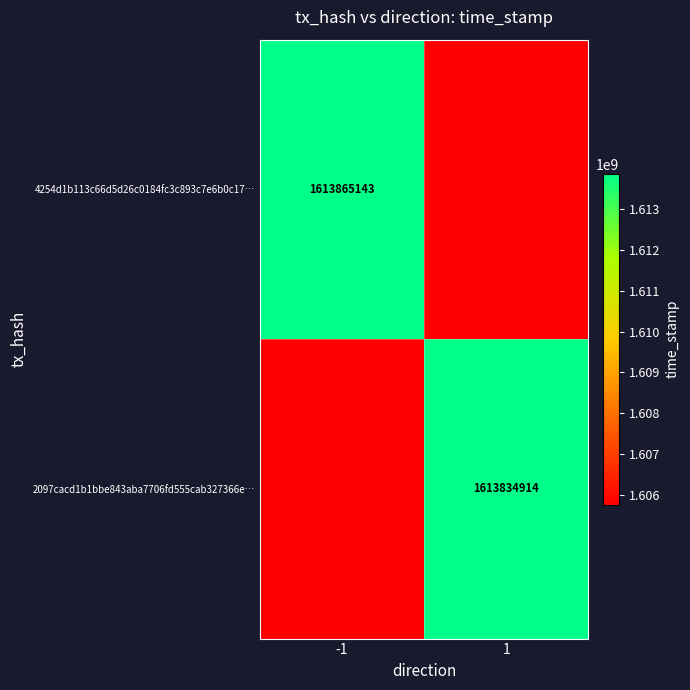

Is the value of 4254d1b113c66d5d26c0184fc3c893c7e6b0c17… at -1 greater than the value of 2097cacd1b1bbe843aba7706fd555cab327366e… at 1?

Yes